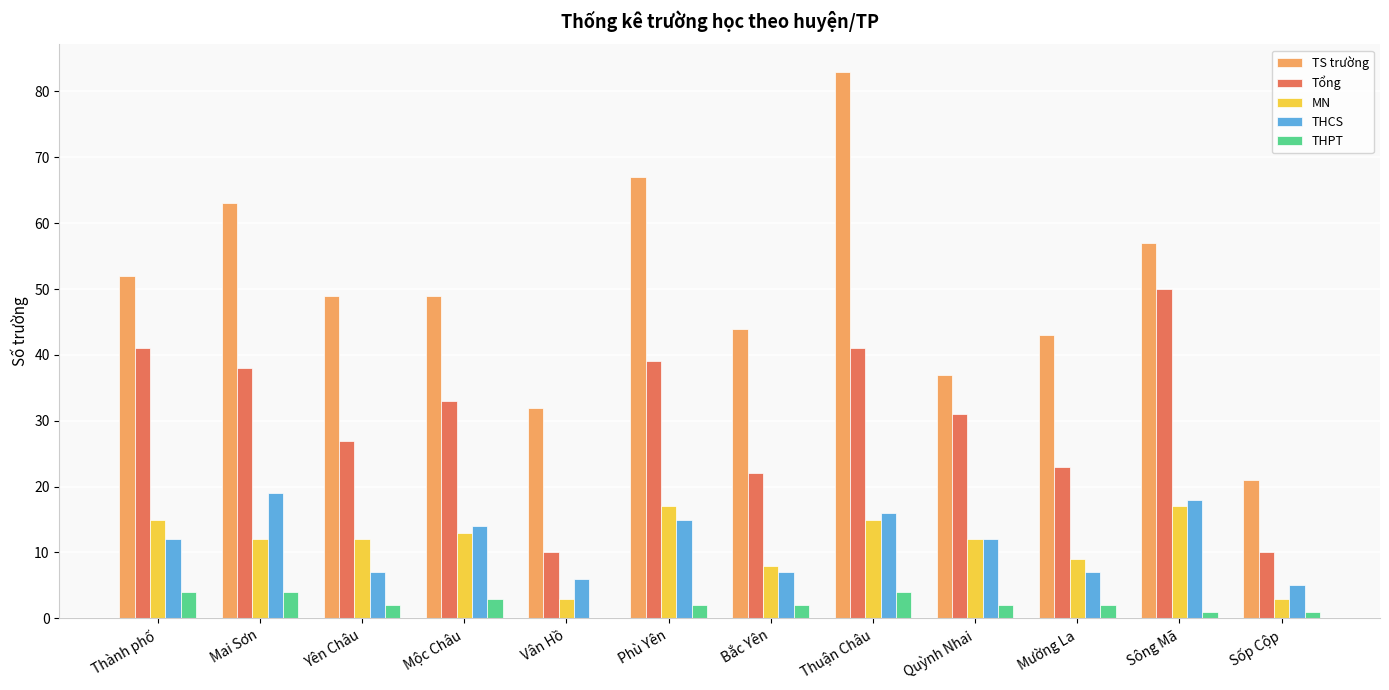

What is the highest value of the MN series?

17